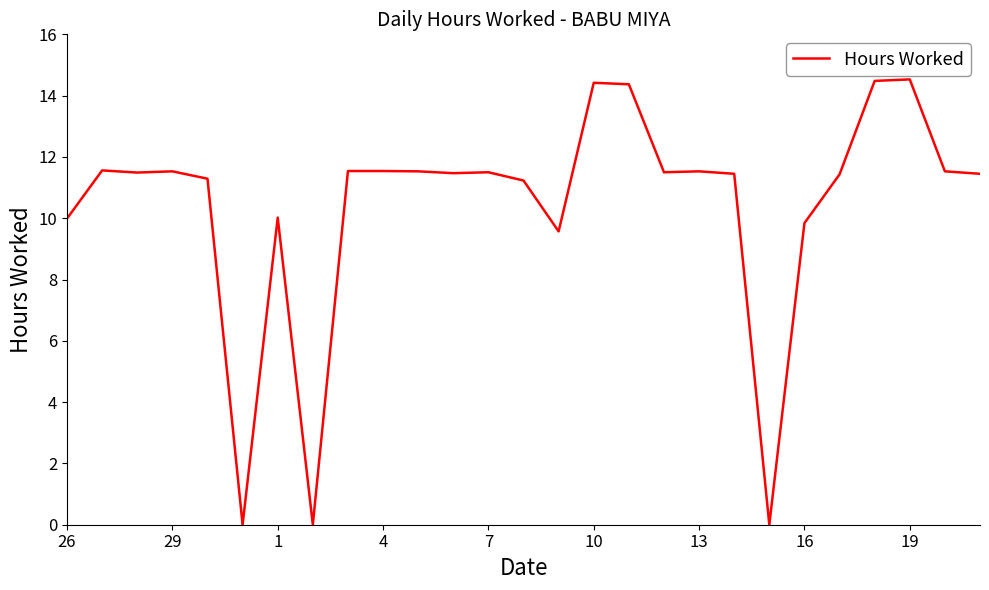

What is the maximum value shown in the chart?

14.5